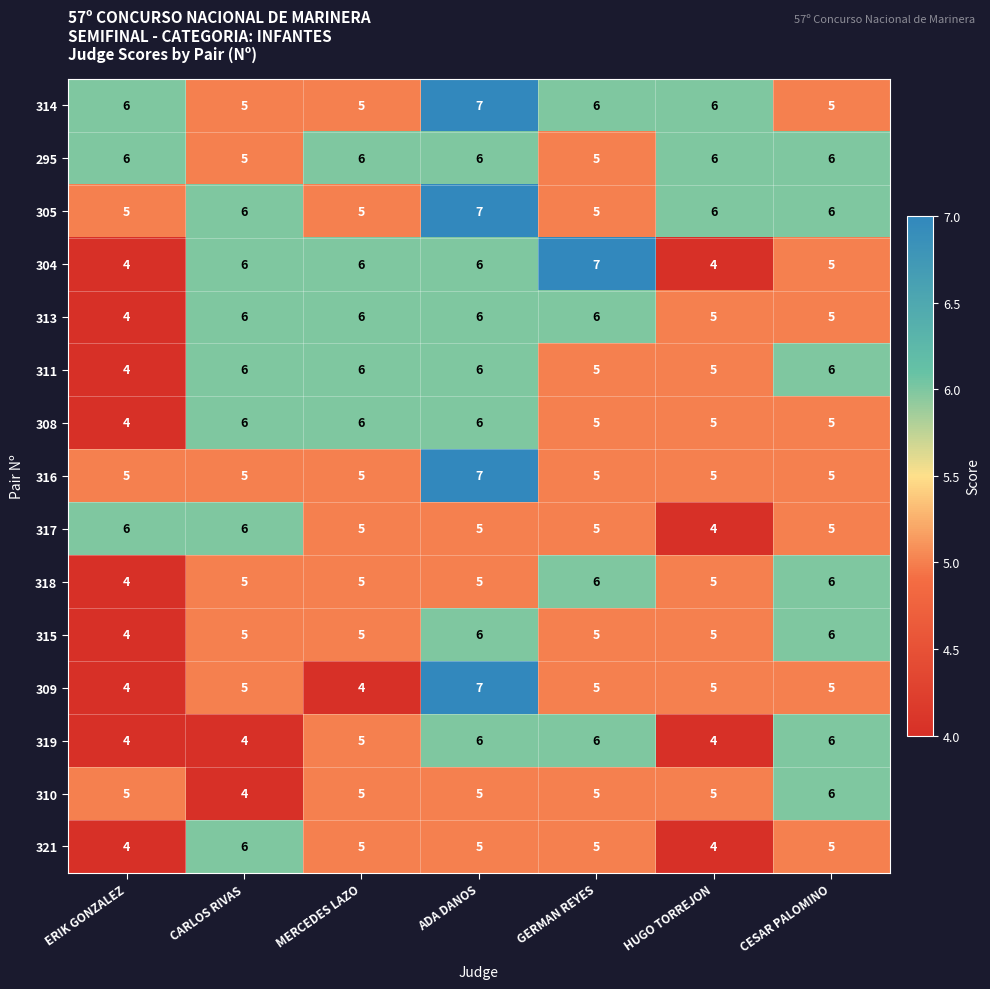

Between ERIK GONZALEZ and ADA DANOS, which series saw the biggest shift?

309